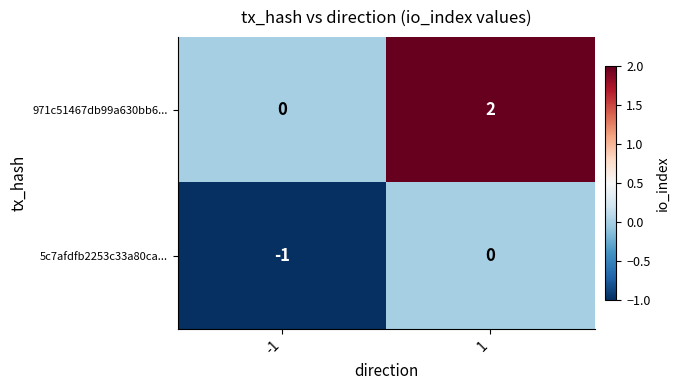

List the series in order of their peak value, lowest first.

5c7afdfb2253c33a80ca..., 971c51467db99a630bb6...